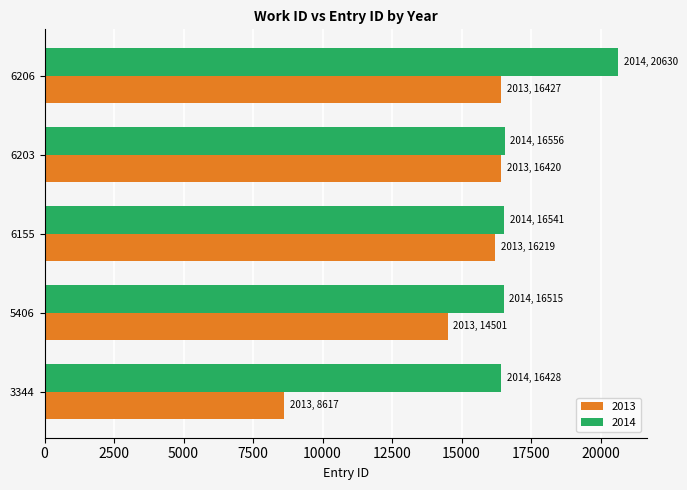

True or false: 2014 has a value of 26721 at 3344.

False